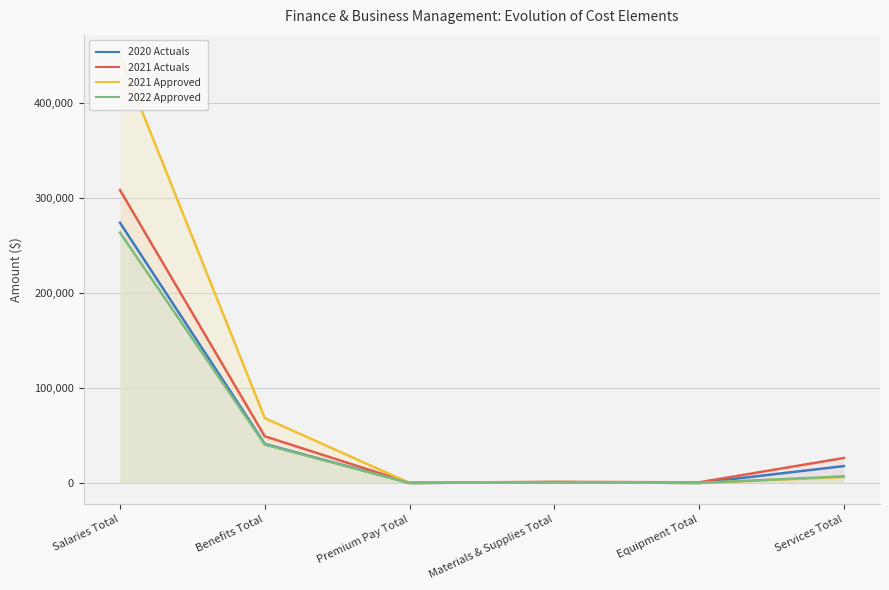

Reading right to left, what are all the values shown in this chart?

2020 Actuals: 17755.7	22.1	749.8	0.0	41061.4	273762.1
2021 Actuals: 26275.3	681.9	1182.5	250.7	49112.0	308187.0
2021 Approved: 6300.0	0.0	900.0	0.0	68300.0	449000.0
2022 Approved: 7000.0	0.0	900.0	0.0	40400.0	263400.0